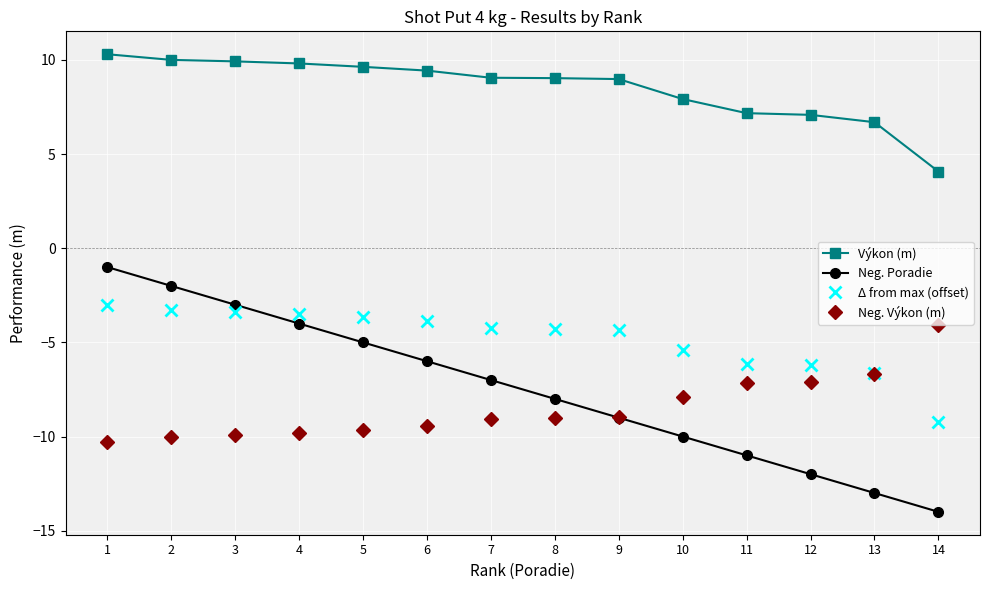

What is the spread (max minus min) of values at 3?

19.8